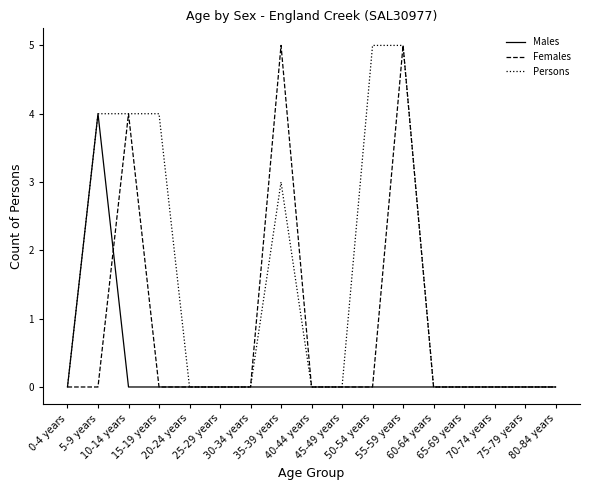

Reading left to right, list all the values displayed in this chart.

Males: 0	4	0	0	0	0	0	0	0	0	0	0	0	0	0	0	0
Females: 0	0	4	0	0	0	0	5	0	0	0	5	0	0	0	0	0
Persons: 0	4	4	4	0	0	0	3	0	0	5	5	0	0	0	0	0